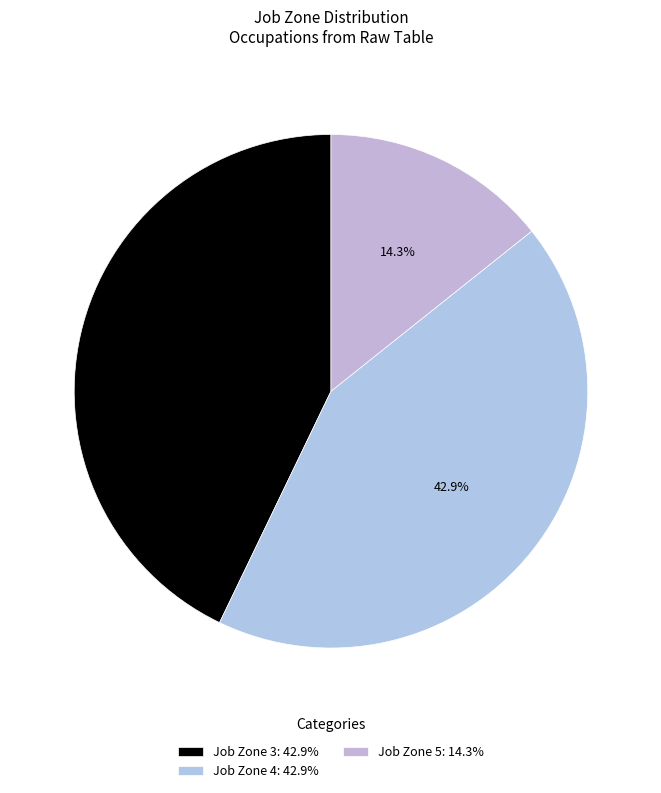

Count the number of slices in the pie.

3